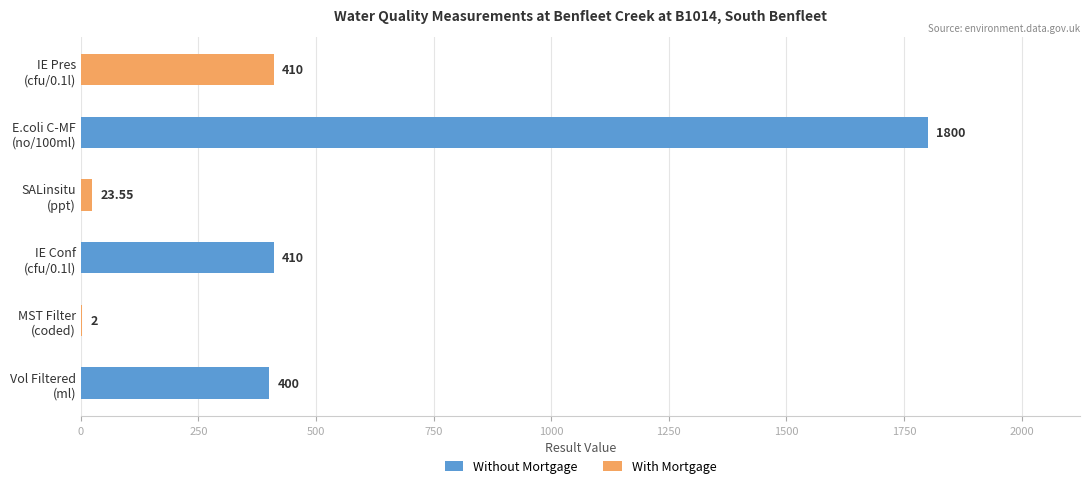

Count the number of categories in the chart.

6